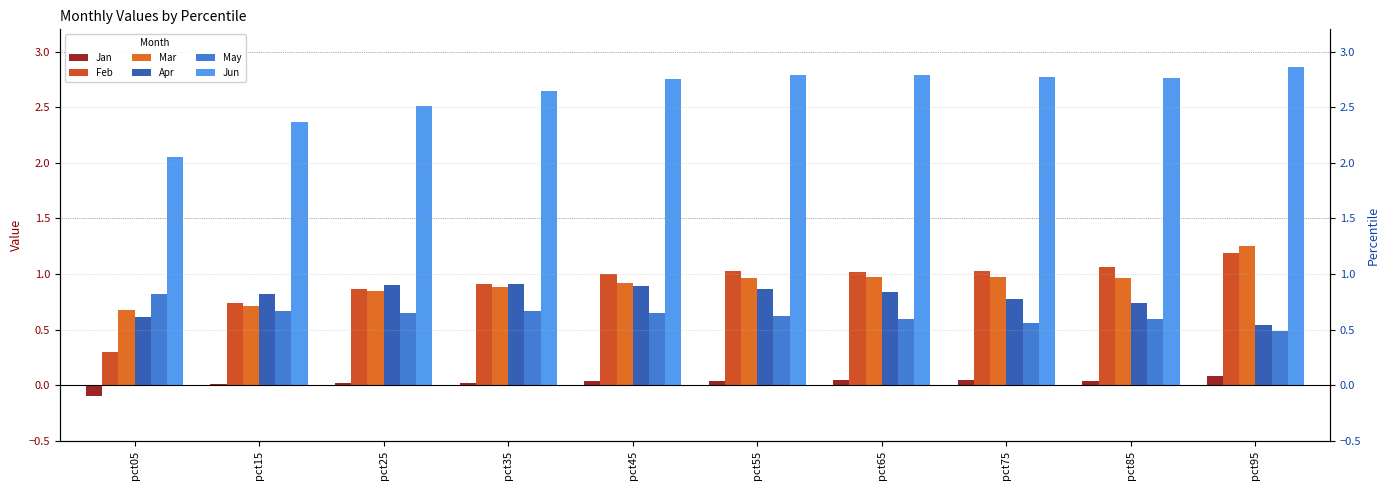

What are all the series names shown in the legend?

Jan, Feb, Mar, Apr, May, Jun